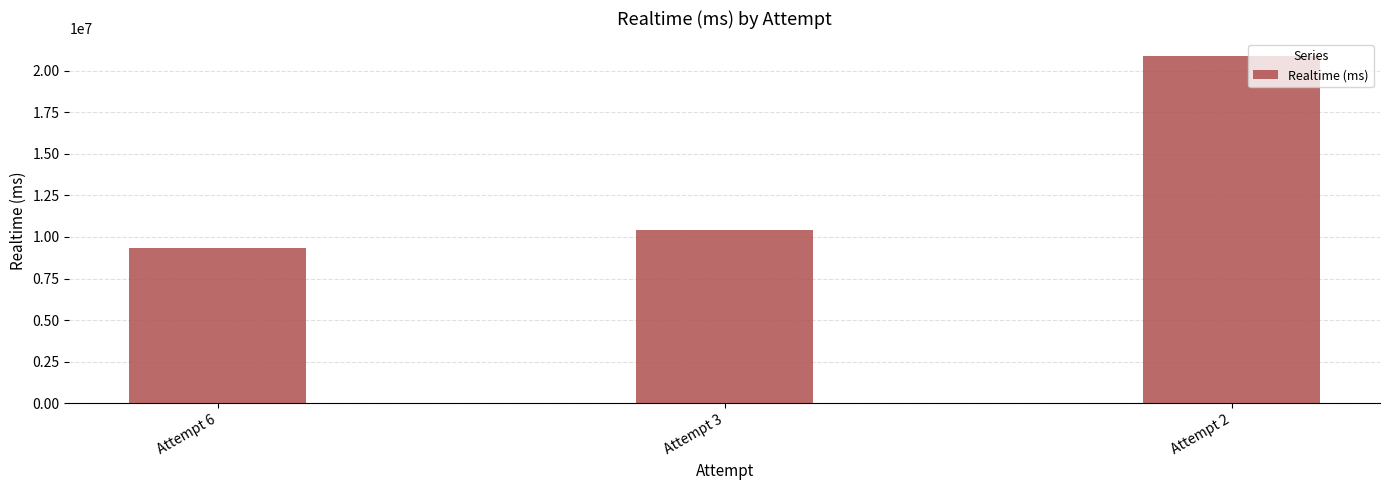

The value at Attempt 2 is 20879673. True or false?

True